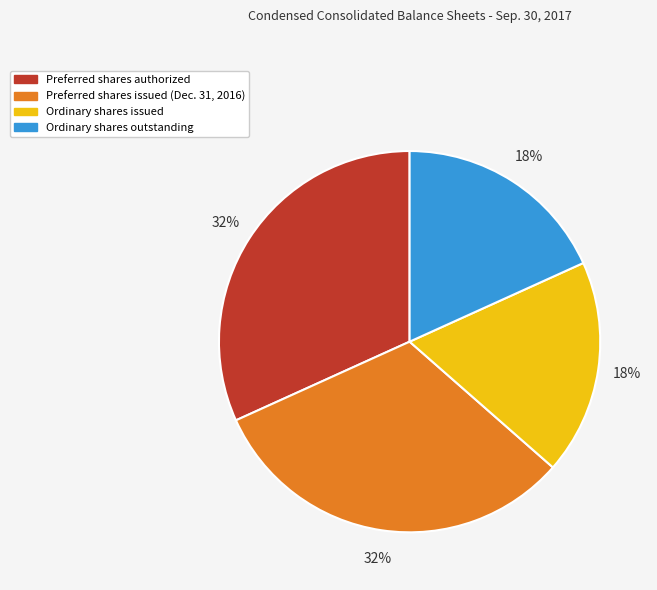

To the nearest percent, what is the difference between the largest and smallest slice percentages?

14%